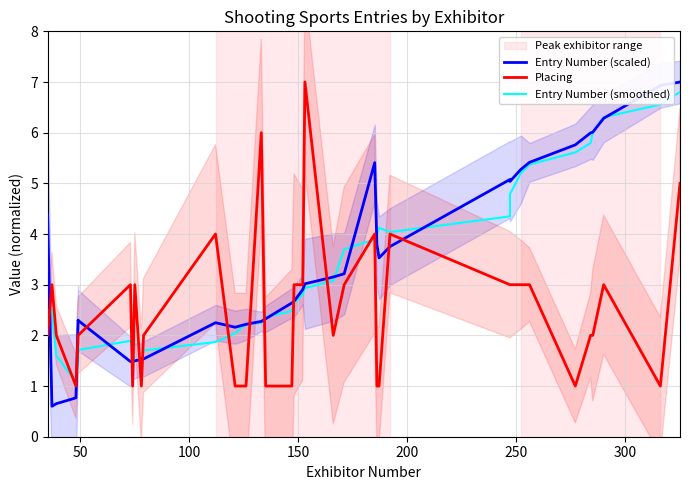

The Entry Number (scaled) series shows 0.7 at 8. True or false?

False